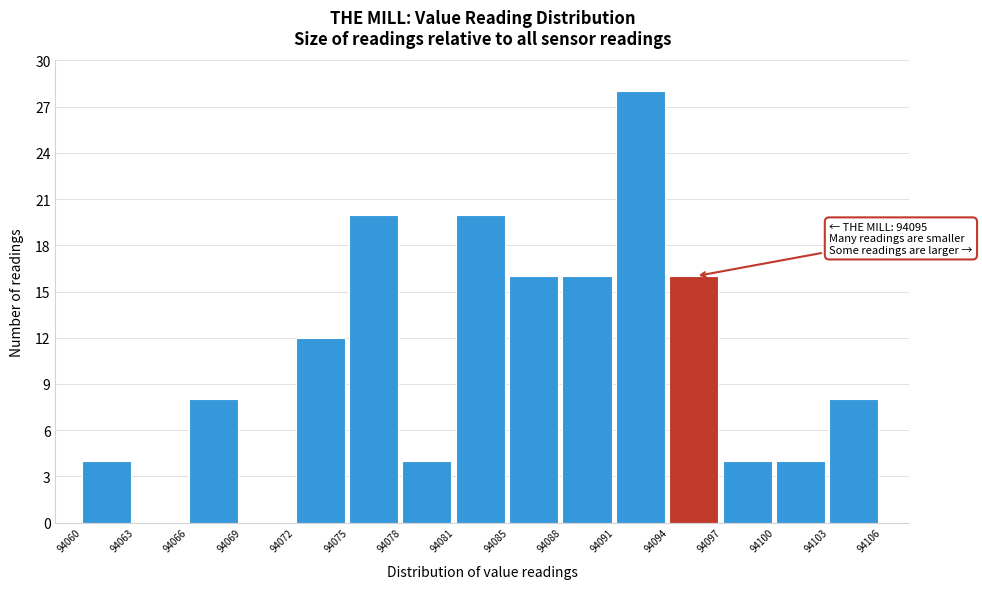

Reading left to right, what are all the values shown in this chart?

94060=4	94063=0	94066=8	94069=0	94072=12	94075=20	94078=4	94081=20	94085=16	94088=16	94091=28	94094=16	94097=4	94100=4	94103=8